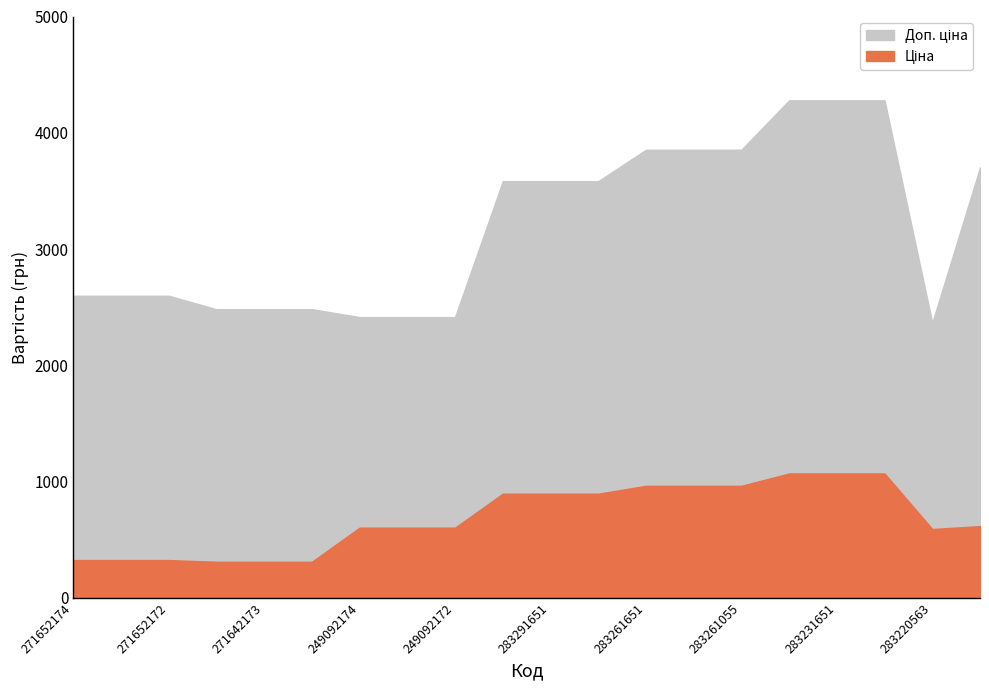

At how many categories does at least one series exceed 1976?

20